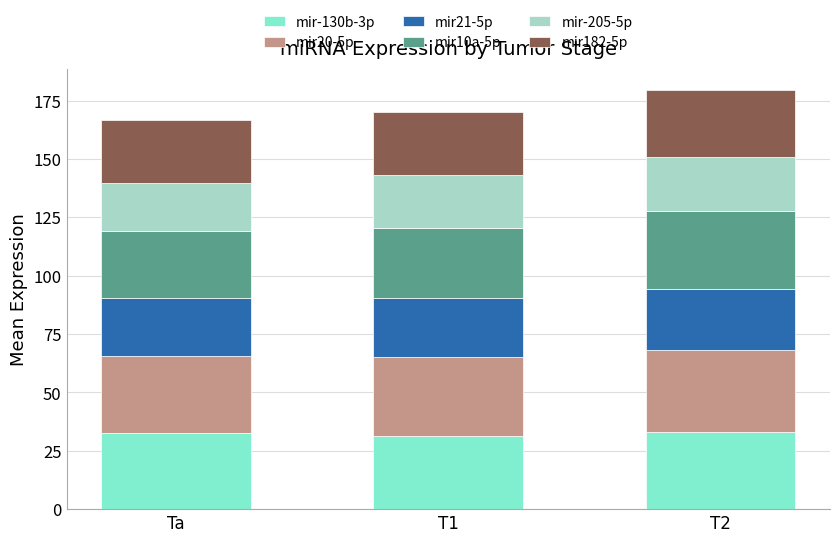

What are all the series names shown in the legend?

mir-130b-3p, mir20-5p, mir21-5p, mir10a-5p, mir-205-5p, mir182-5p